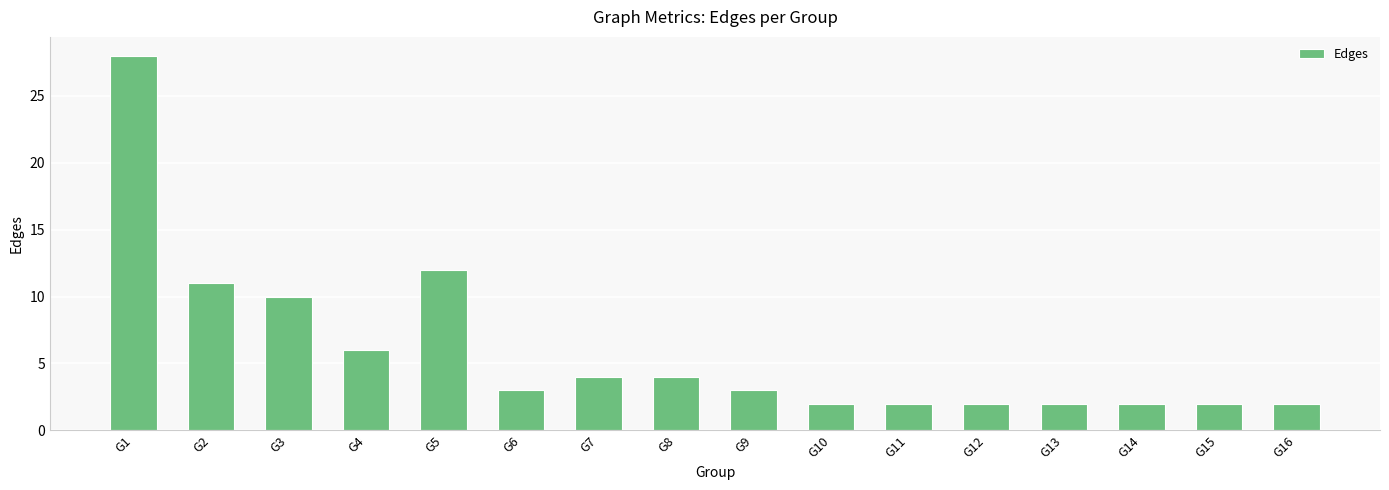

Reading left to right, extract all data points from this chart.

28	11	10	6	12	3	4	4	3	2	2	2	2	2	2	2